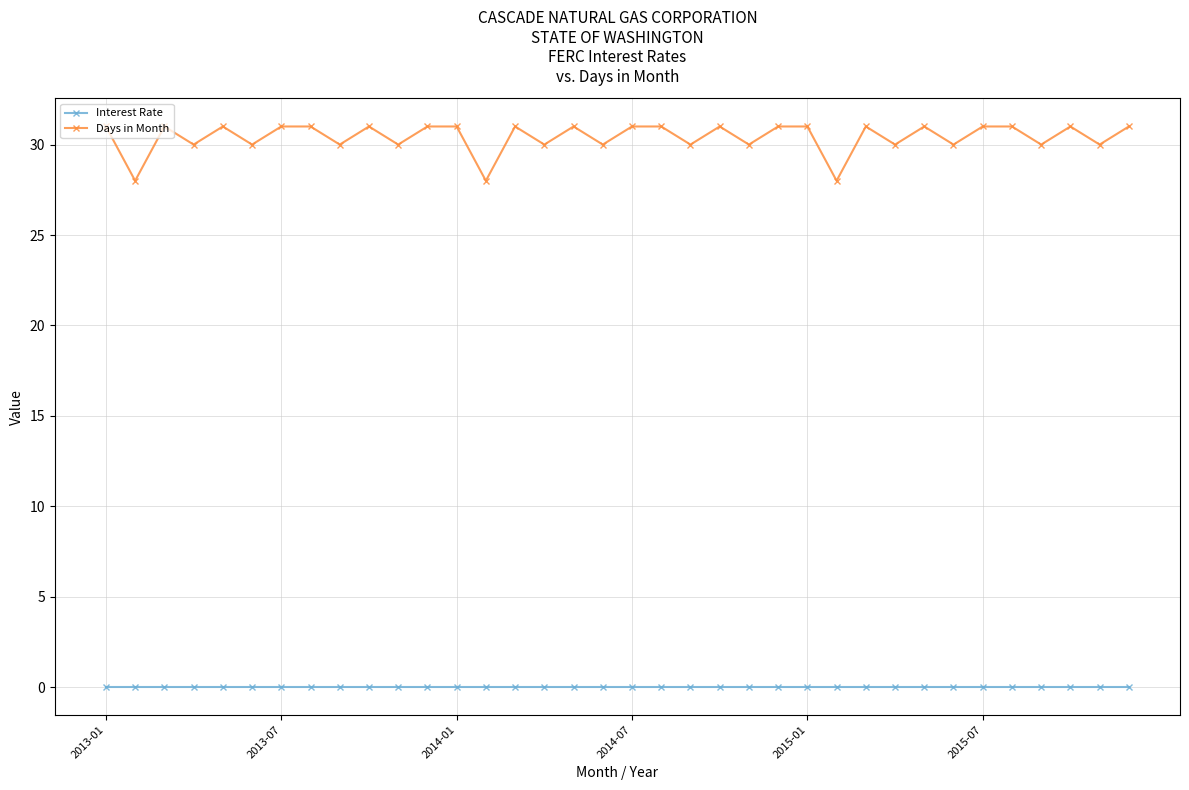

Rank the series by their maximum value, from highest to lowest.

Days in Month, Interest Rate